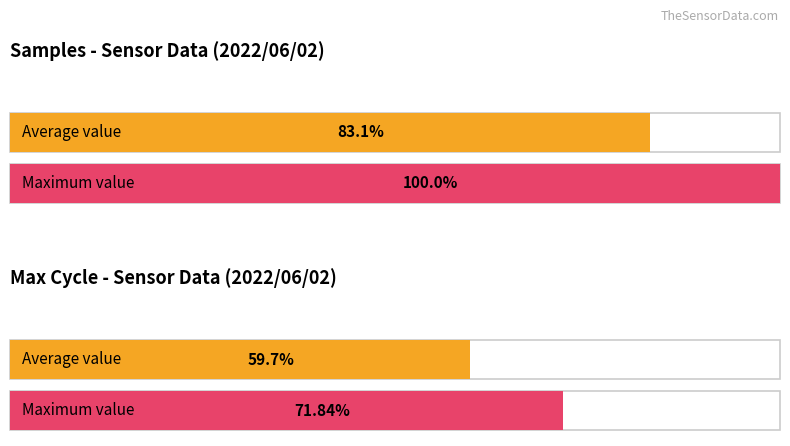

List the series in order of their overall mean, lowest first.

Max_cycle, Samples